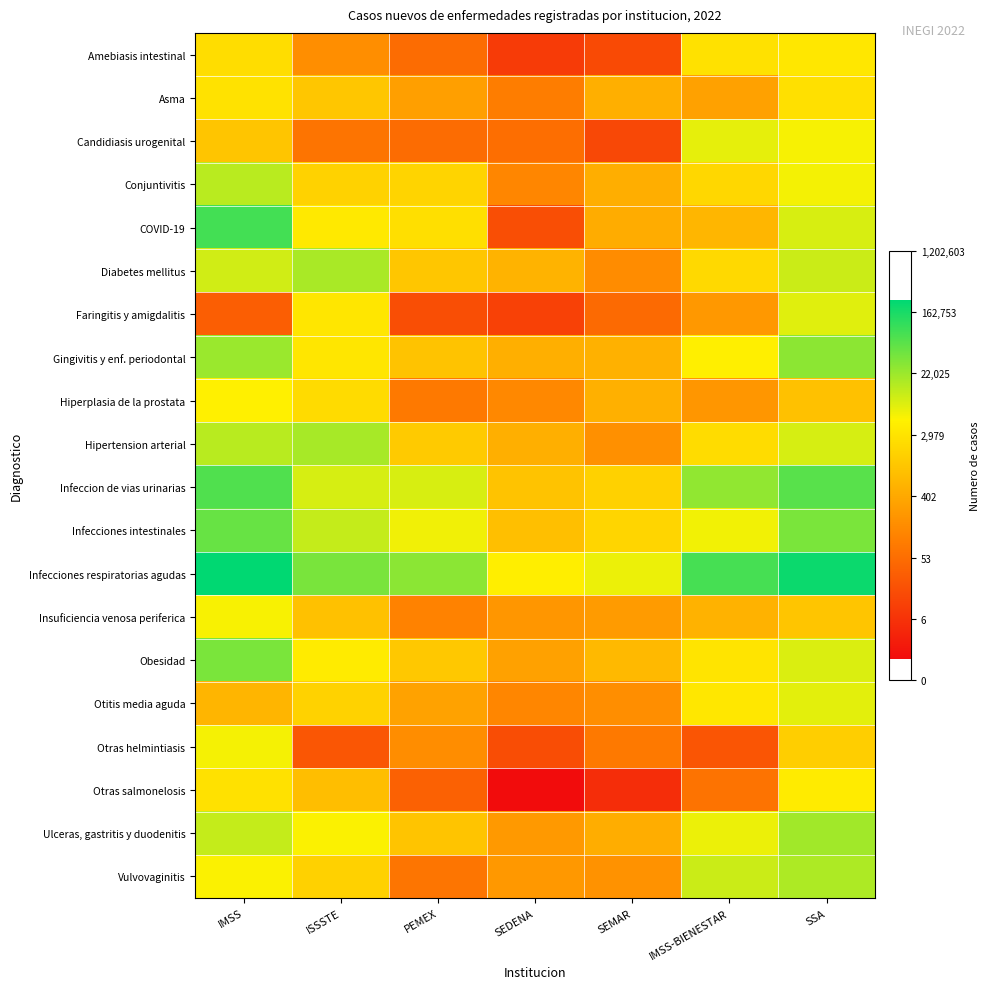

At which category does the chart reach its peak across all series?

IMSS